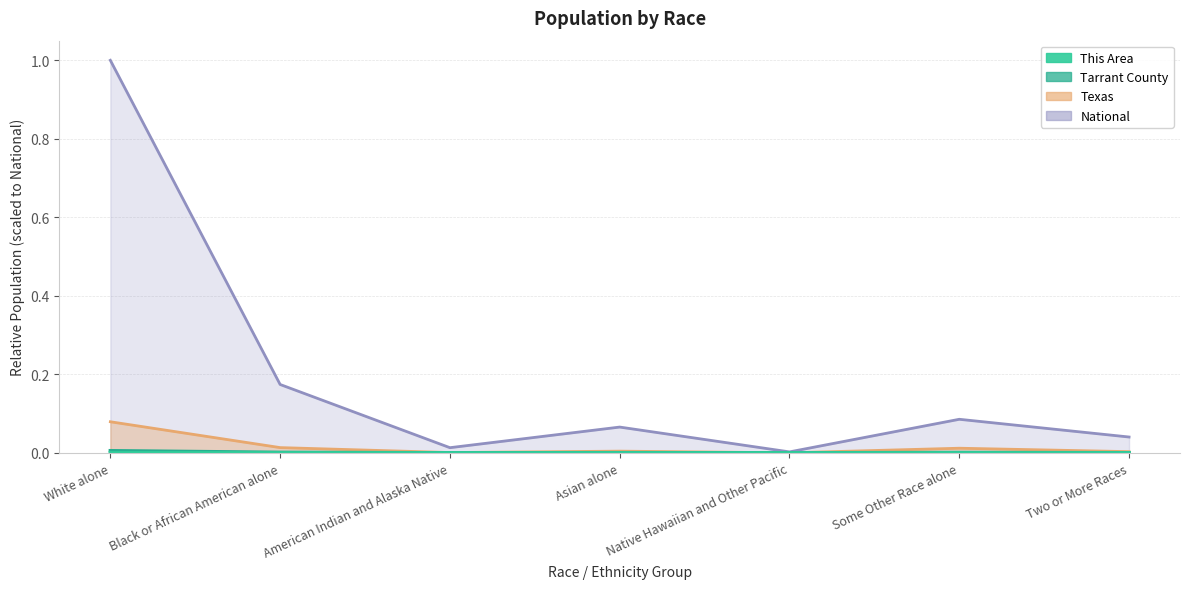

True or false: Tarrant County and National cross at least once.

False